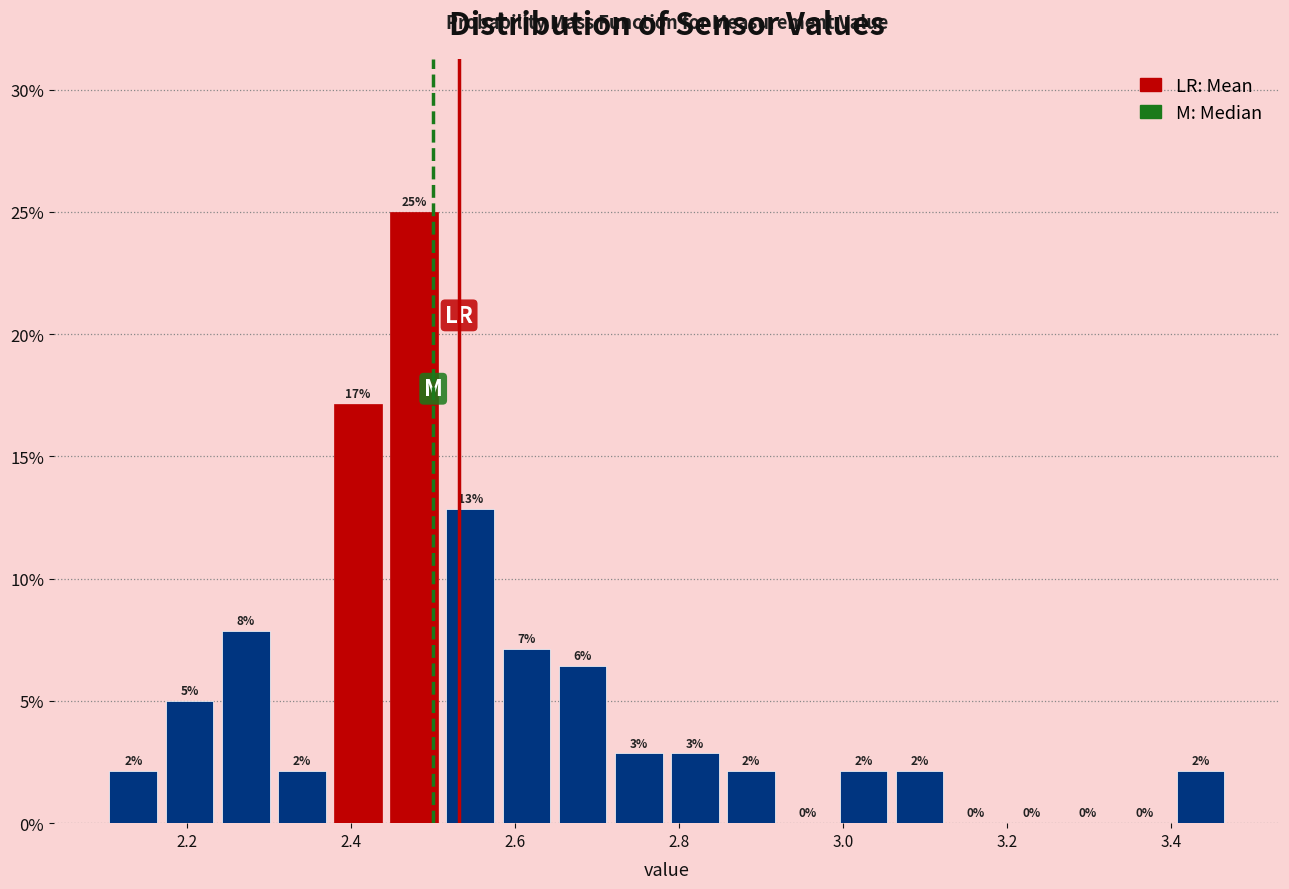

Read against the x-axis, roughly where is the centre of the tallest bar?

2.48